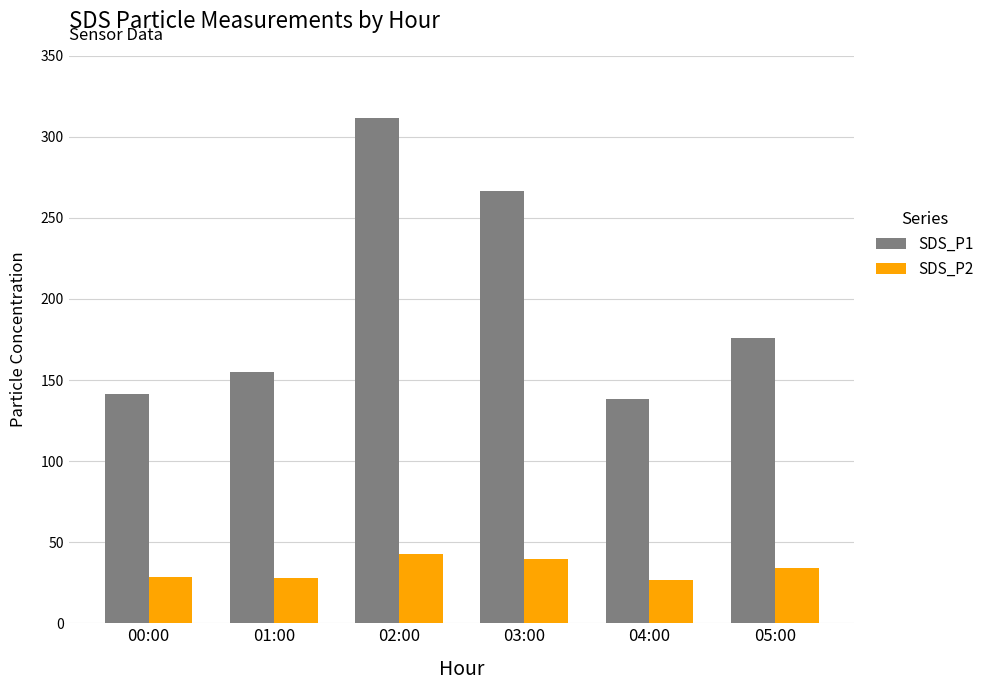

Is it true that SDS_P2 equals 42.8 at 02:00?

True